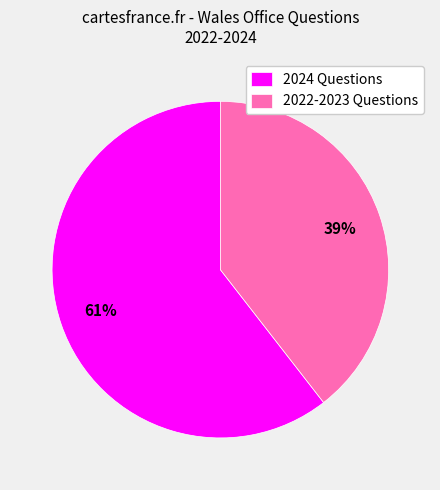

How many segments does this pie chart have?

2